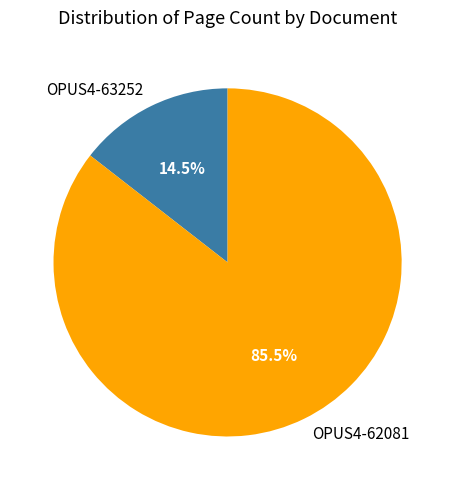

Is the sum of OPUS4-62081 and OPUS4-63252 greater than half?

Yes